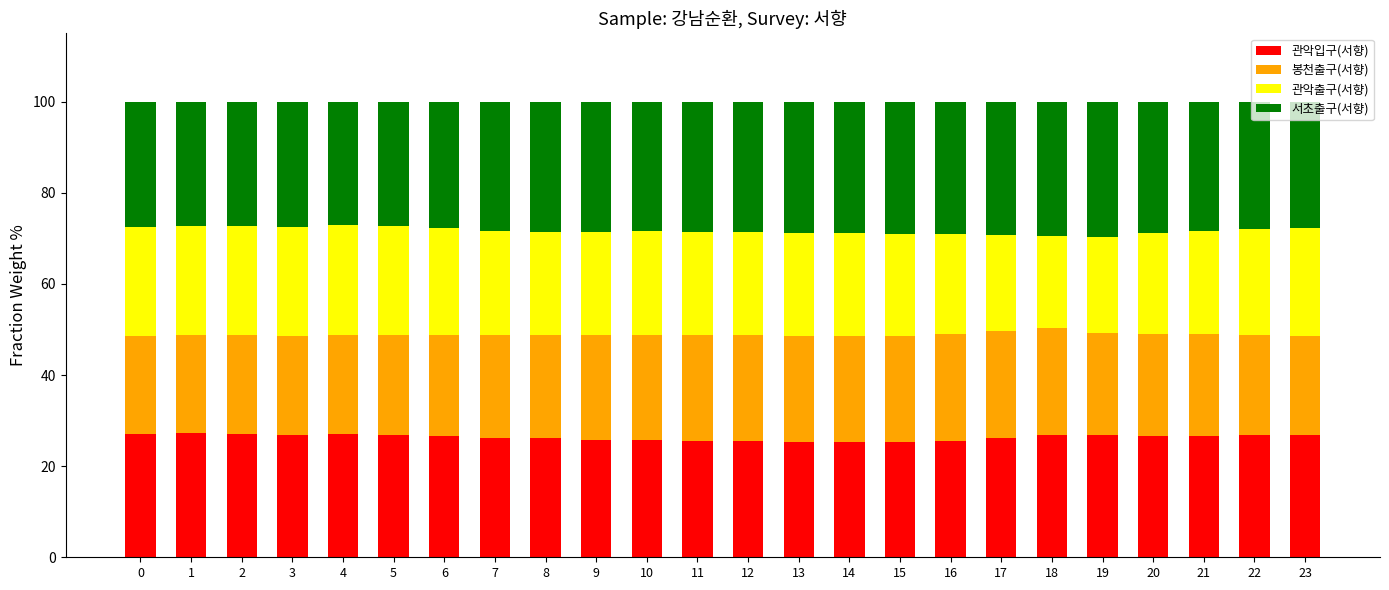

How many series are shown in this chart?

4